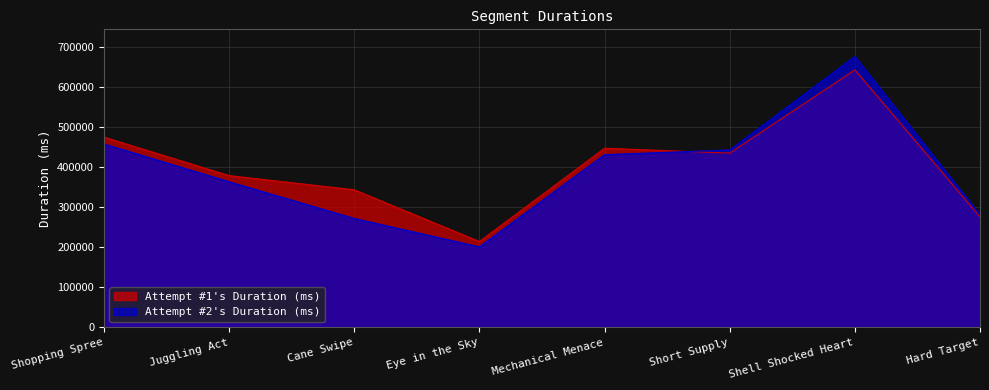

Is it true that Attempt #2's Duration (ms) equals 280687 at Hard Target?

True